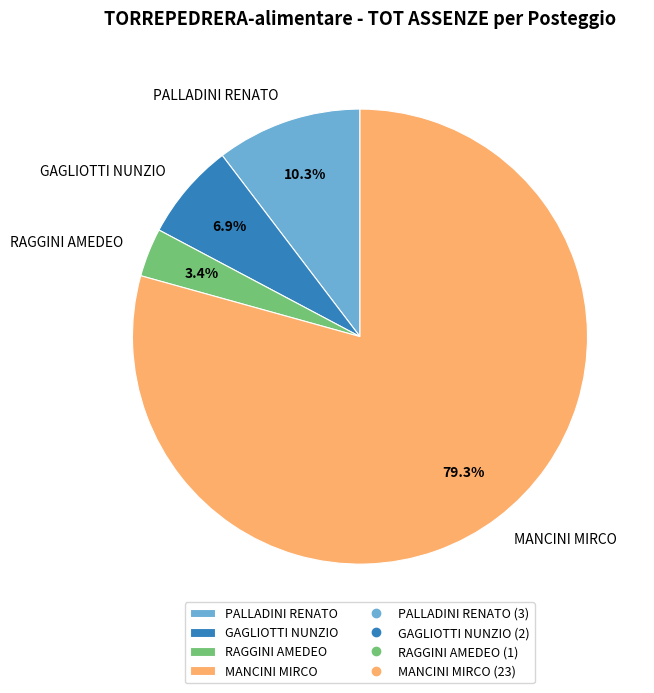

Rank the categories by value from highest to lowest.

MANCINI MIRCO, PALLADINI RENATO, GAGLIOTTI NUNZIO, RAGGINI AMEDEO